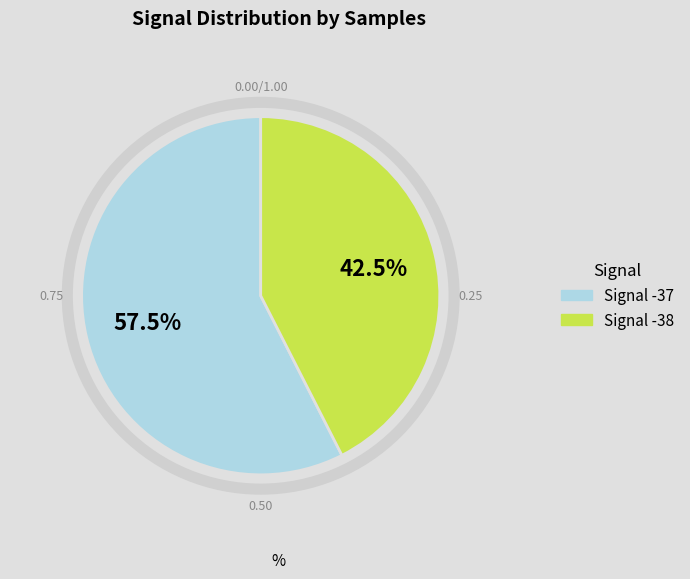

Is there a majority slice in this chart?

Yes